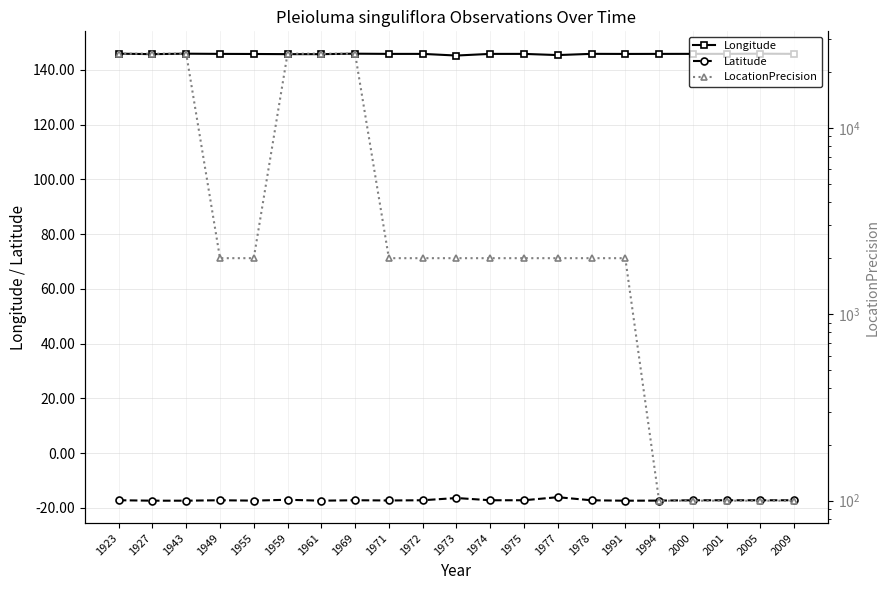

Which series changed the most between 1972 and 1977?

Latitude